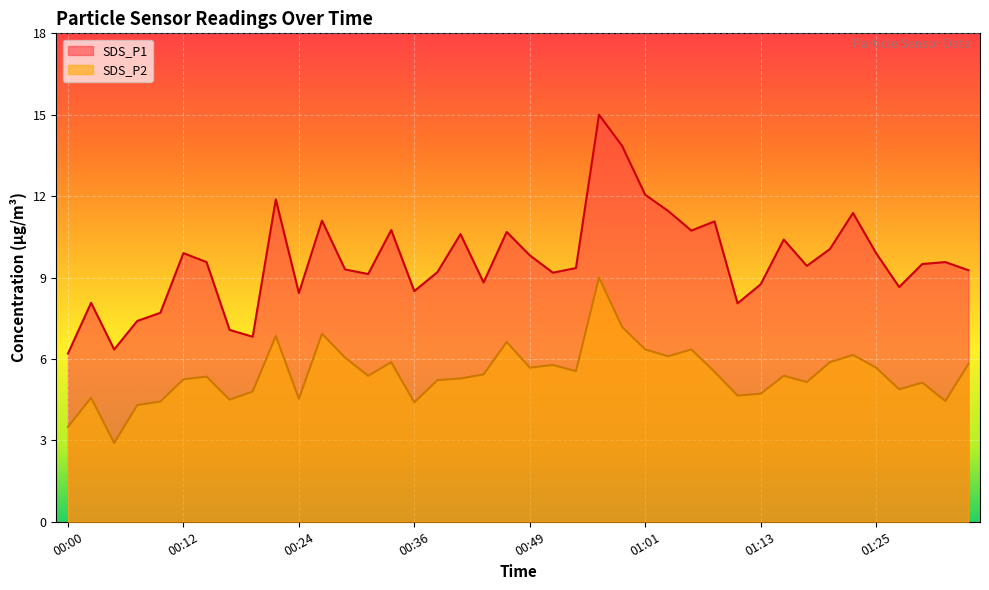

The SDS_P1 series shows 15.0 at 01:13. True or false?

False